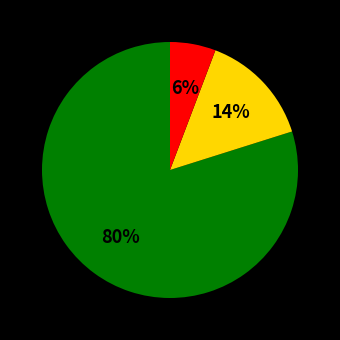

Is there any slice that represents more than half of the pie?

Yes